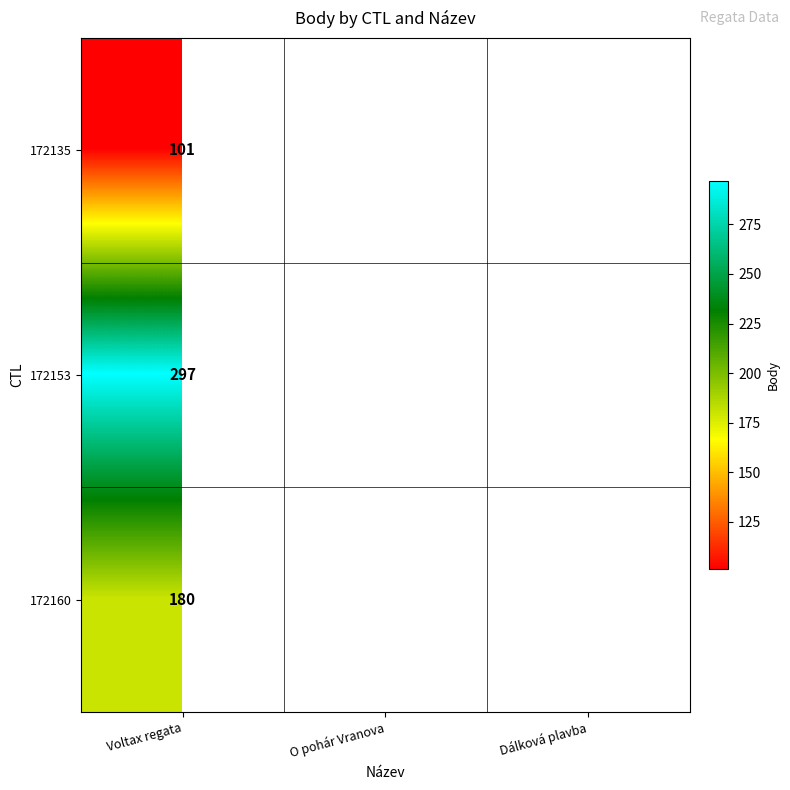

What is the smallest value displayed?

101.0